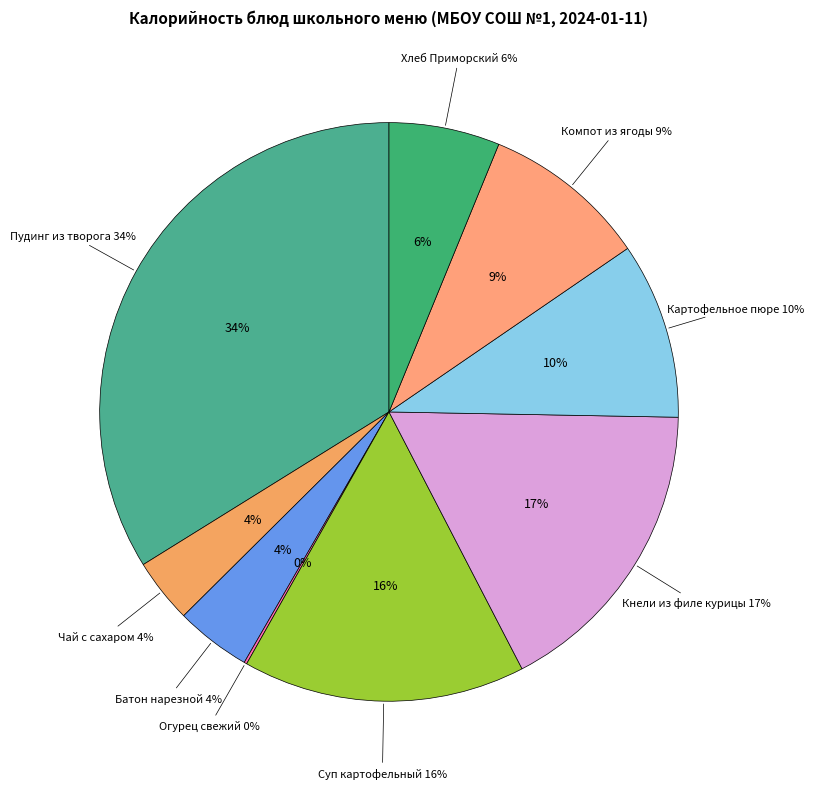

Does Огурец свежий account for over 50% of the chart?

No